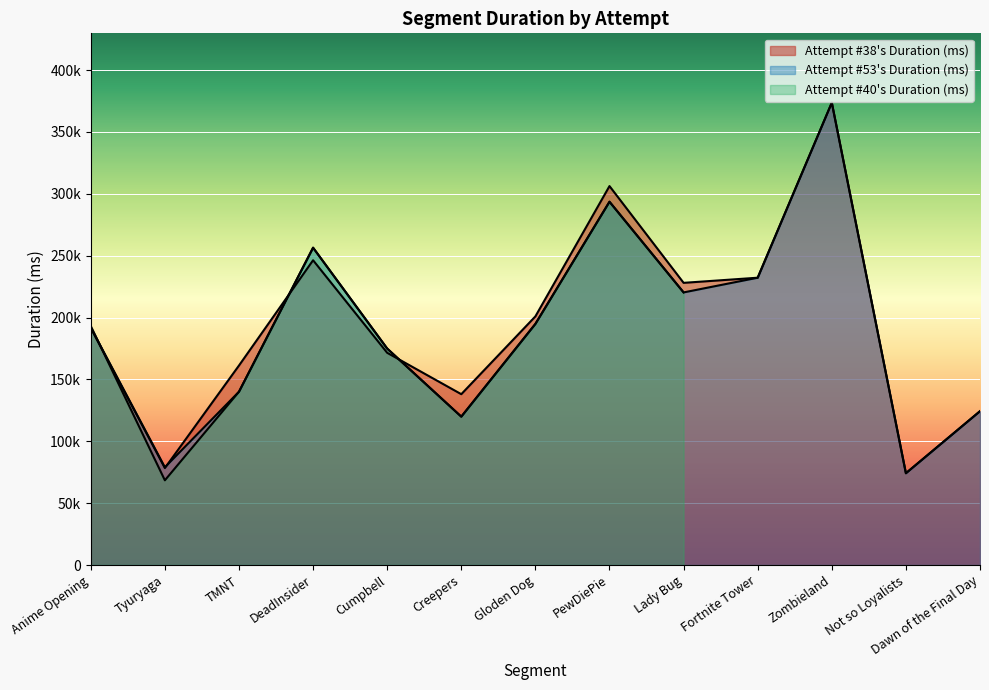

What is the difference between the maximum and minimum values in the DeadInsider series?

256452